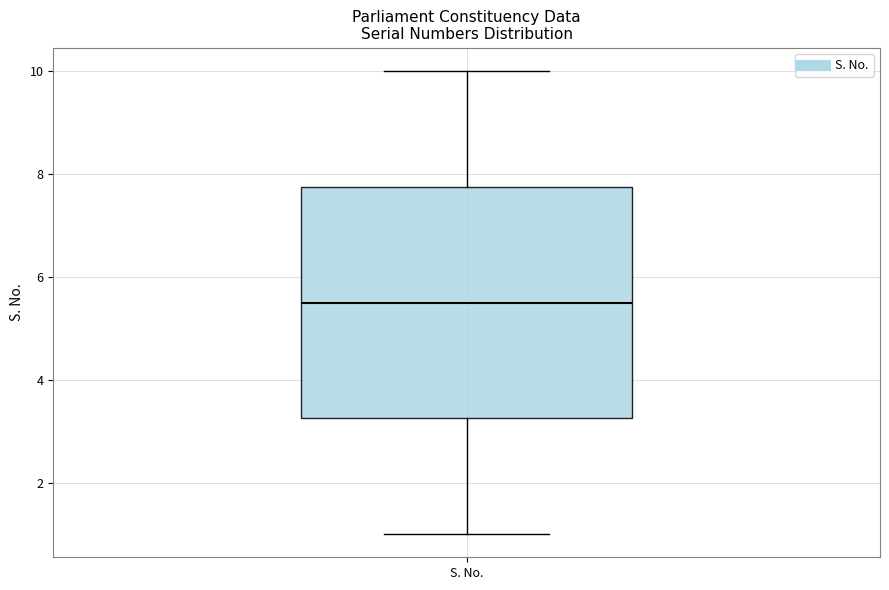

Where does the median line of the box for S. No. sit on the y-axis? The values are not printed on the chart, so give them approximately, as read against the axis.

5.6